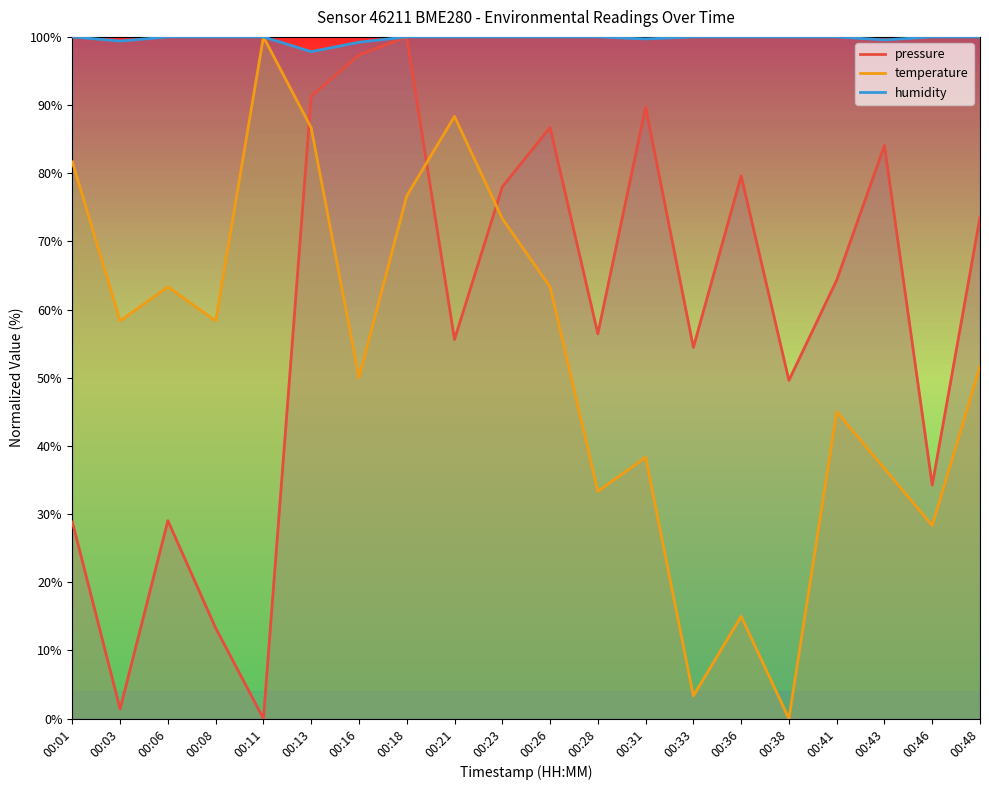

Which series has the largest total across all categories?

humidity